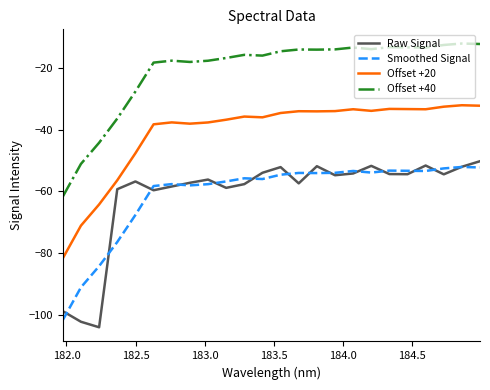

Which series has the widest spread of values?

Raw Signal